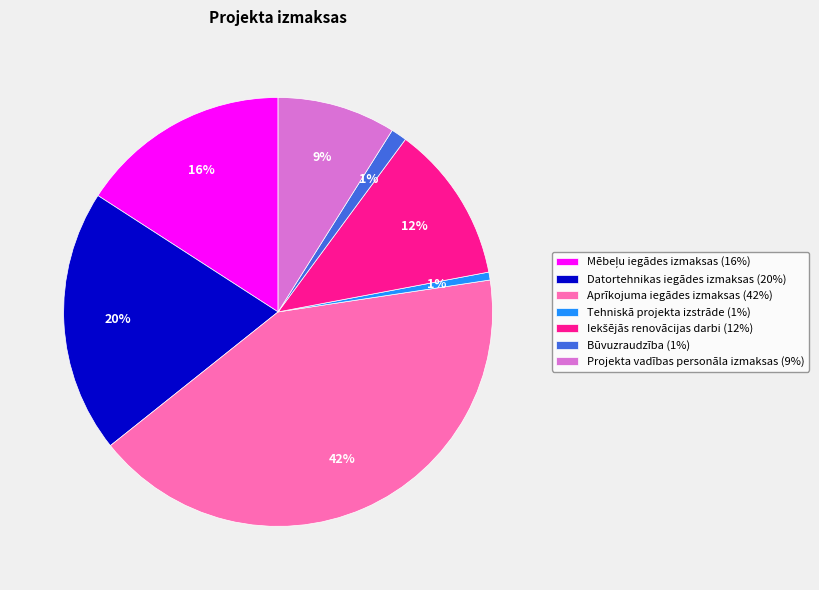

Between Projekta vadības personāla izmaksas (9%) and Tehniskā projekta izstrāde (1%), which is larger?

Projekta vadības personāla izmaksas (9%)